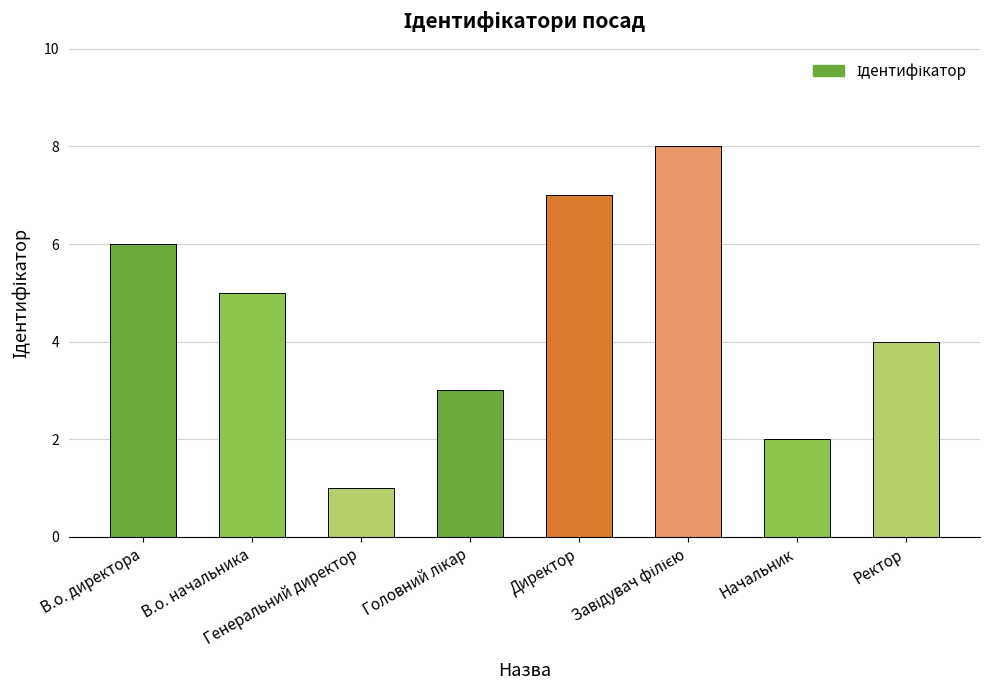

What is the difference between the second highest and minimum values?

6